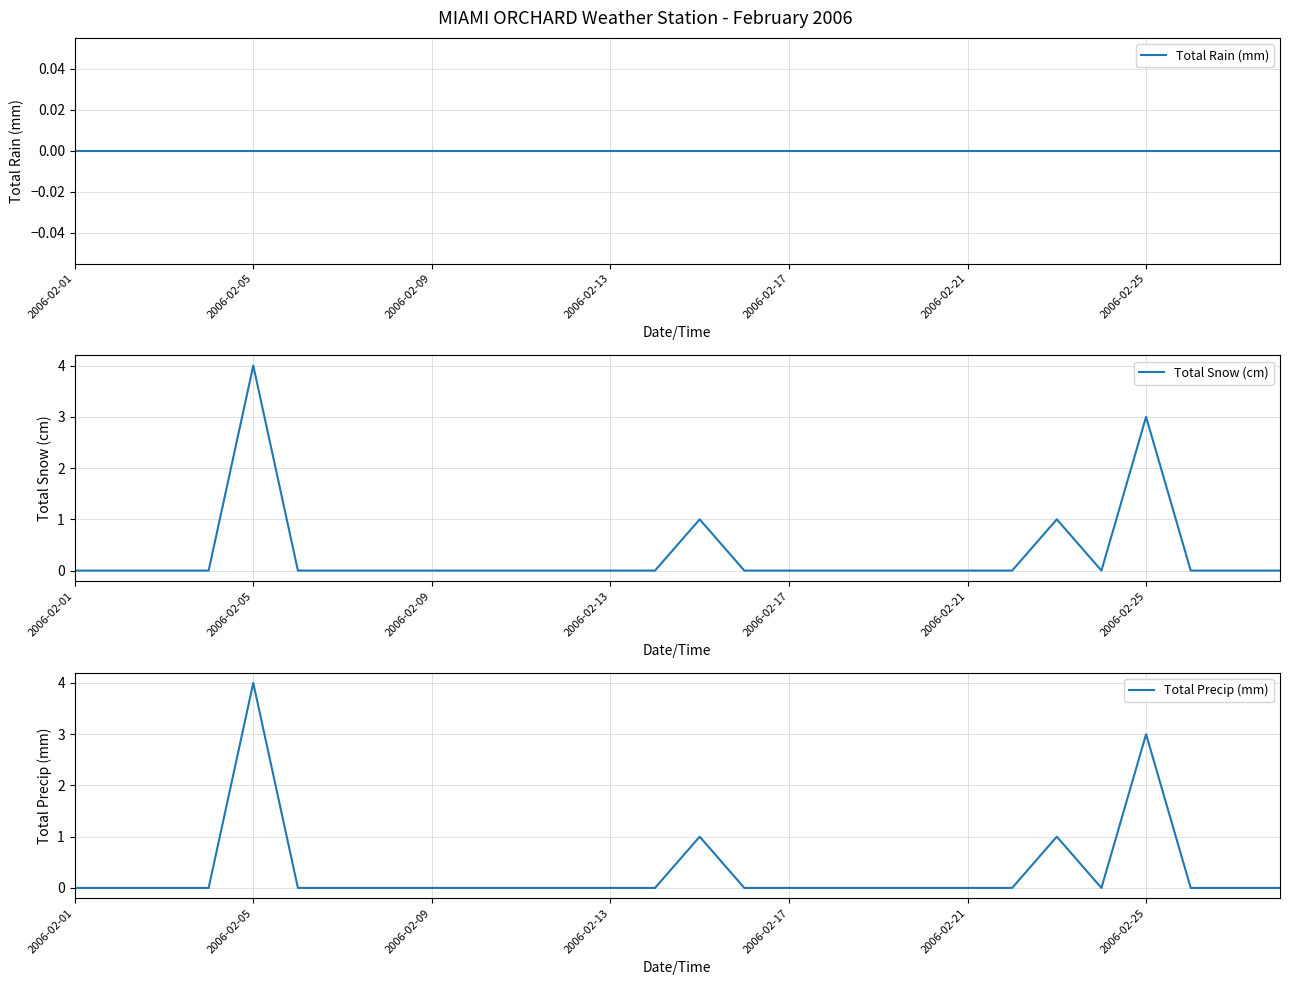

True or false: Total Precip (mm) has a value of -1 at 2006-02-21.

False